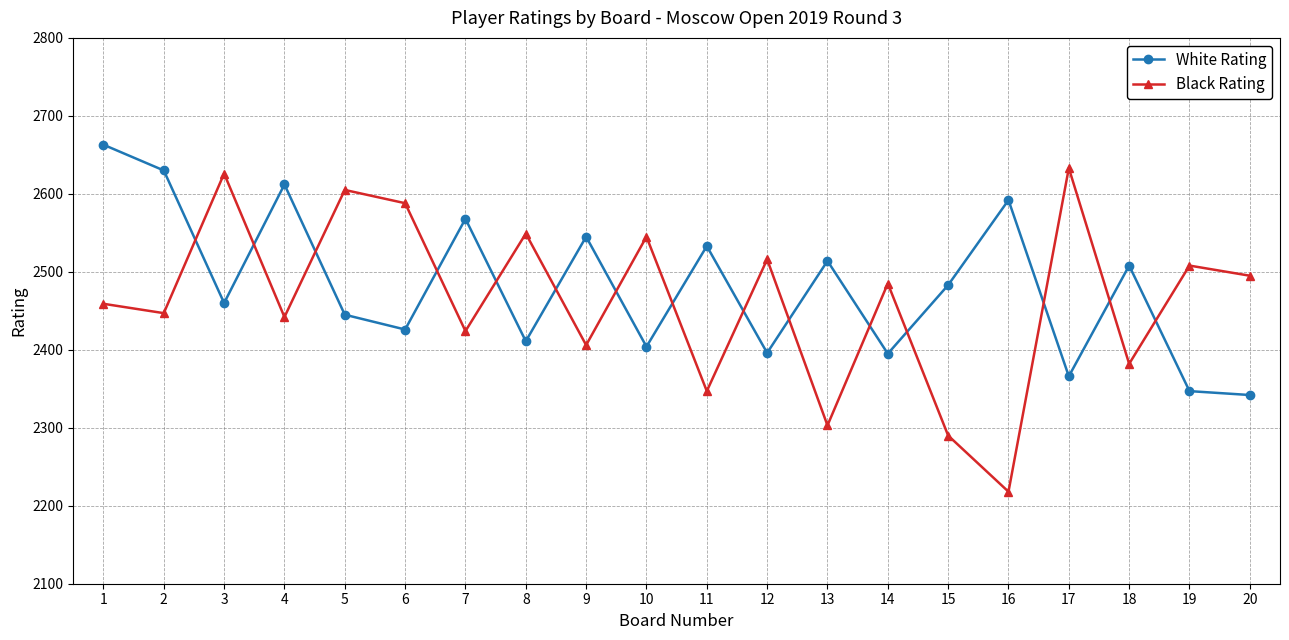

True or false: Black Rating and White Rating intersect in this chart.

True